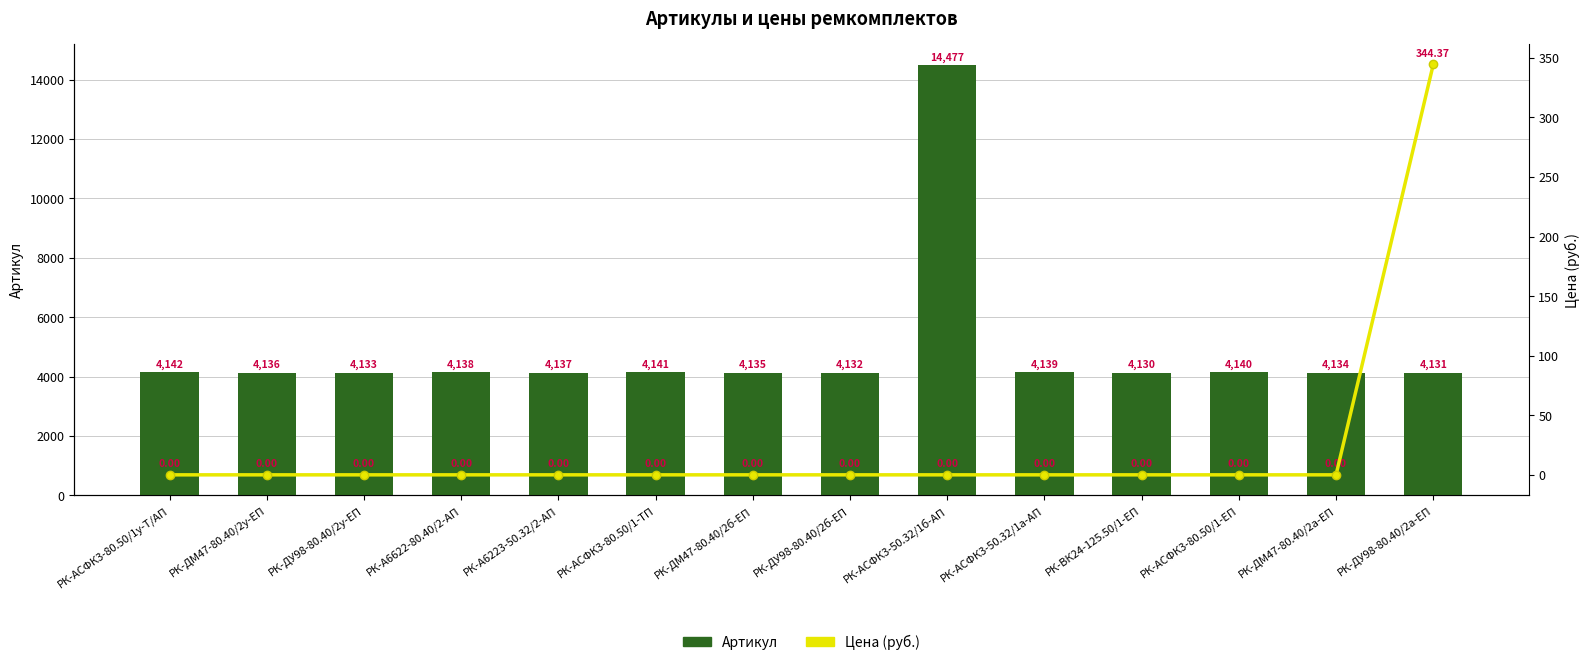

True or false: Цена (руб.) has a value of 0.0 at РК-АСФК3-80.50/1у-Т/АП.

True